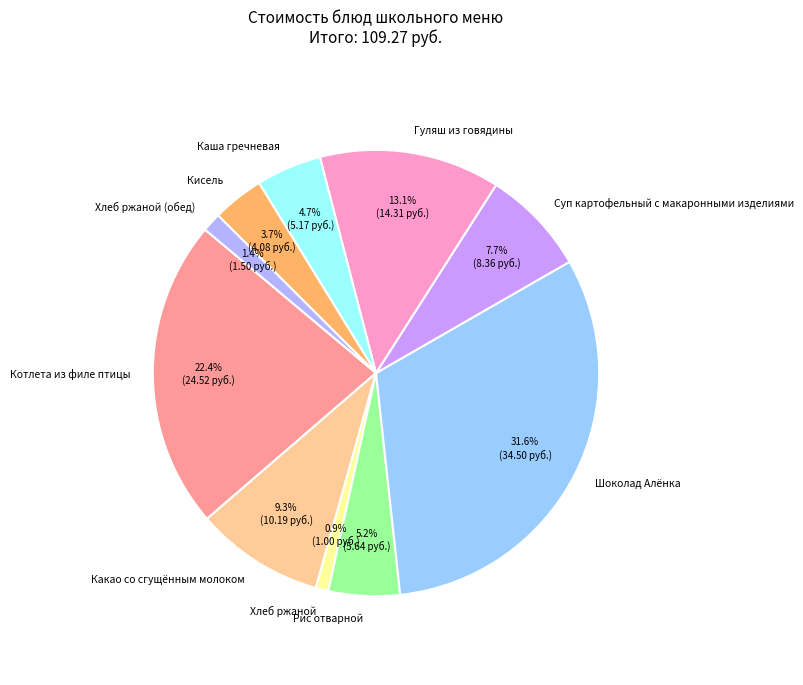

Count the number of slices in the pie.

10